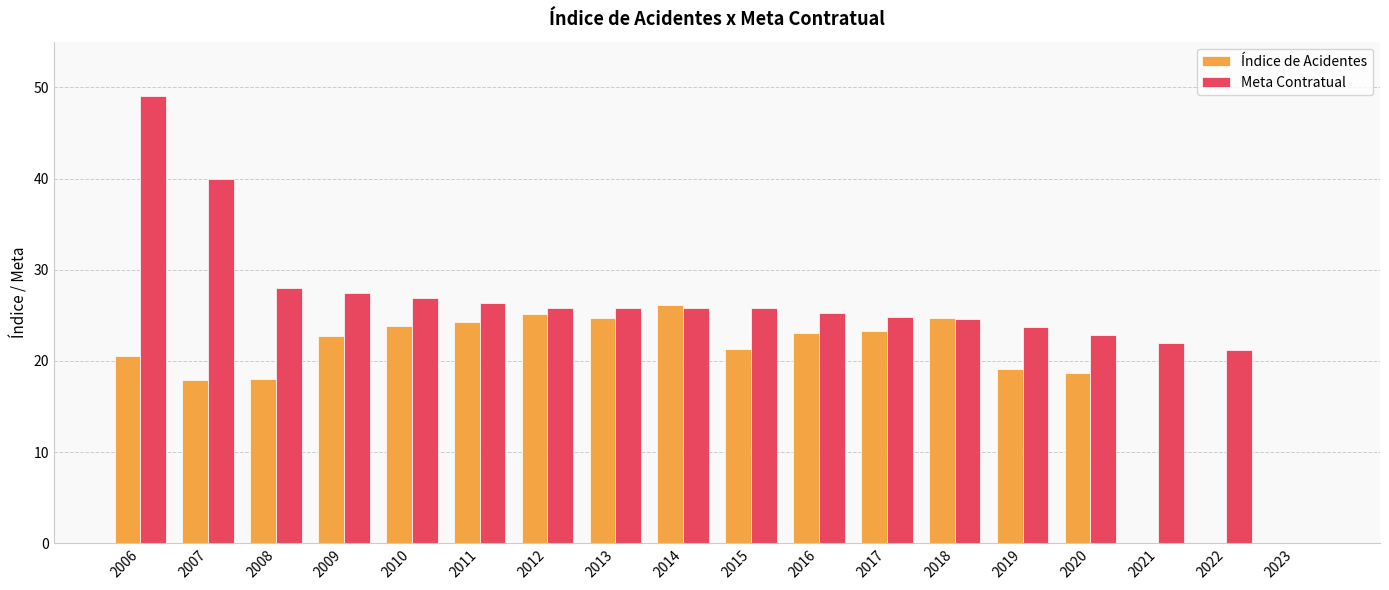

What is the average value of the Índice de Acidentes series?

18.5